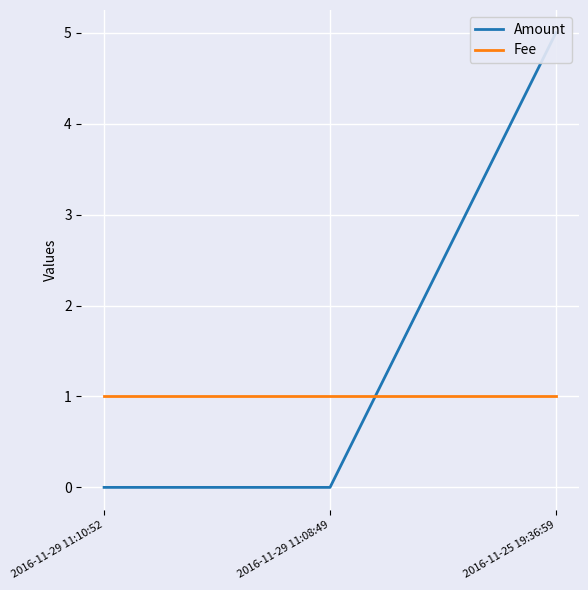

True or false: Amount has a value of -2 at 2016-11-29 11:08:49.

False